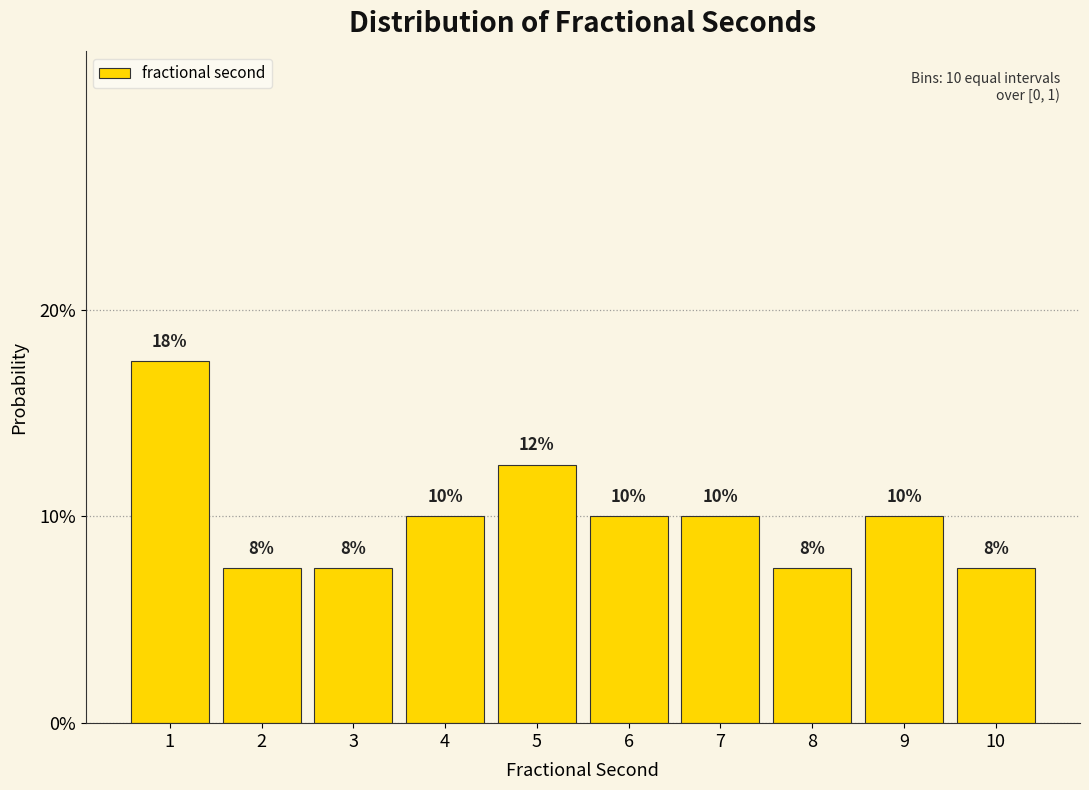

Does the chart contain any negative values?

No